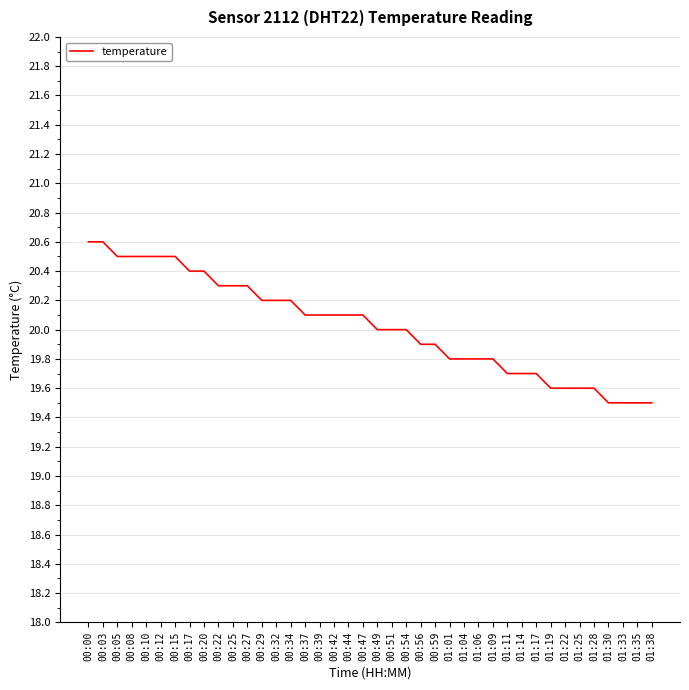

What is the change in value from 00:37 to 01:33?

-0.6